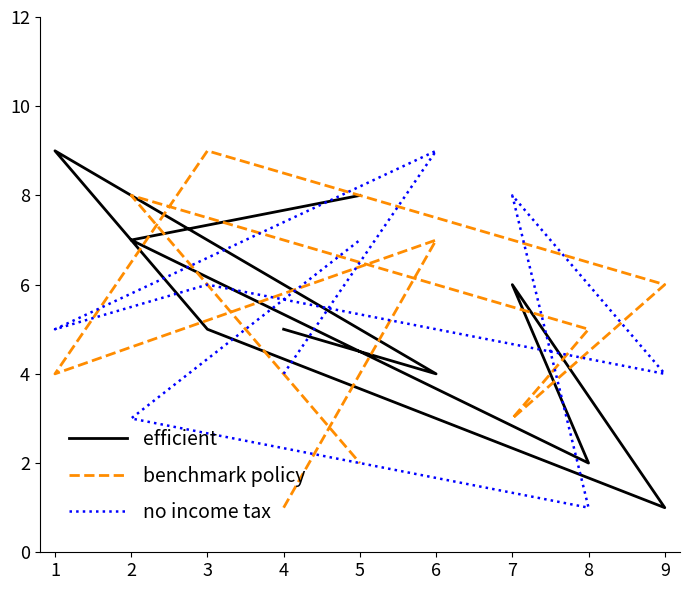

Count the number of data series in this chart.

3